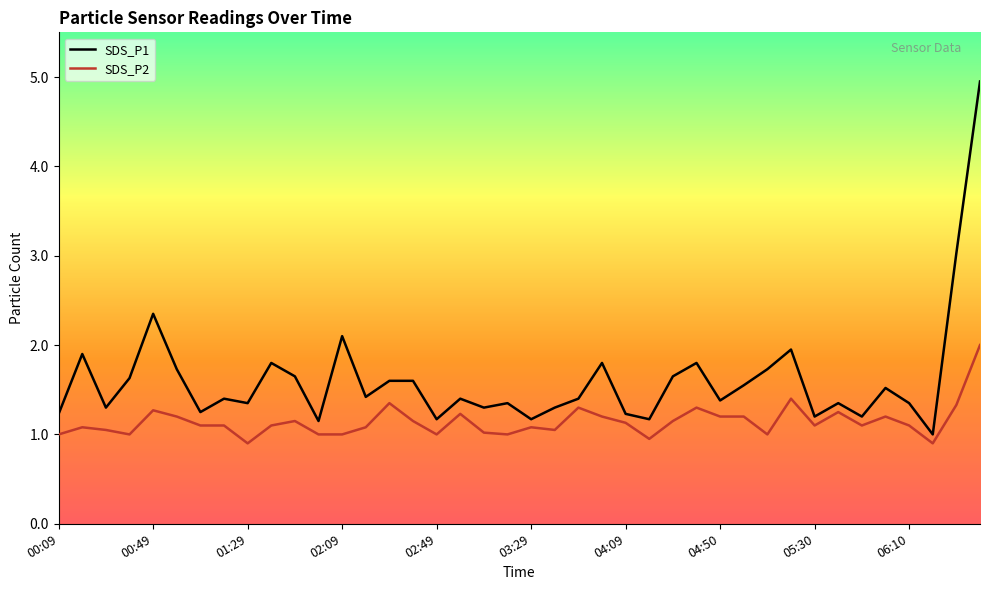

What is the difference between the maximum and minimum values in the SDS_P2 series?

1.1